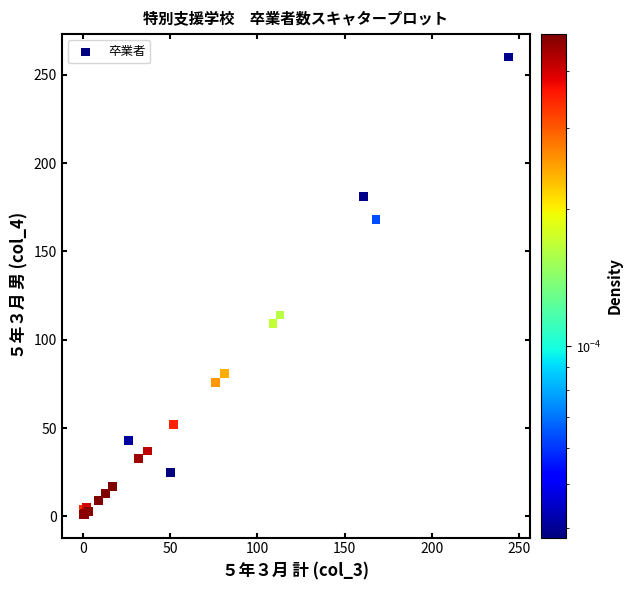

What Y value in the scatter plot is closest to 130?

114